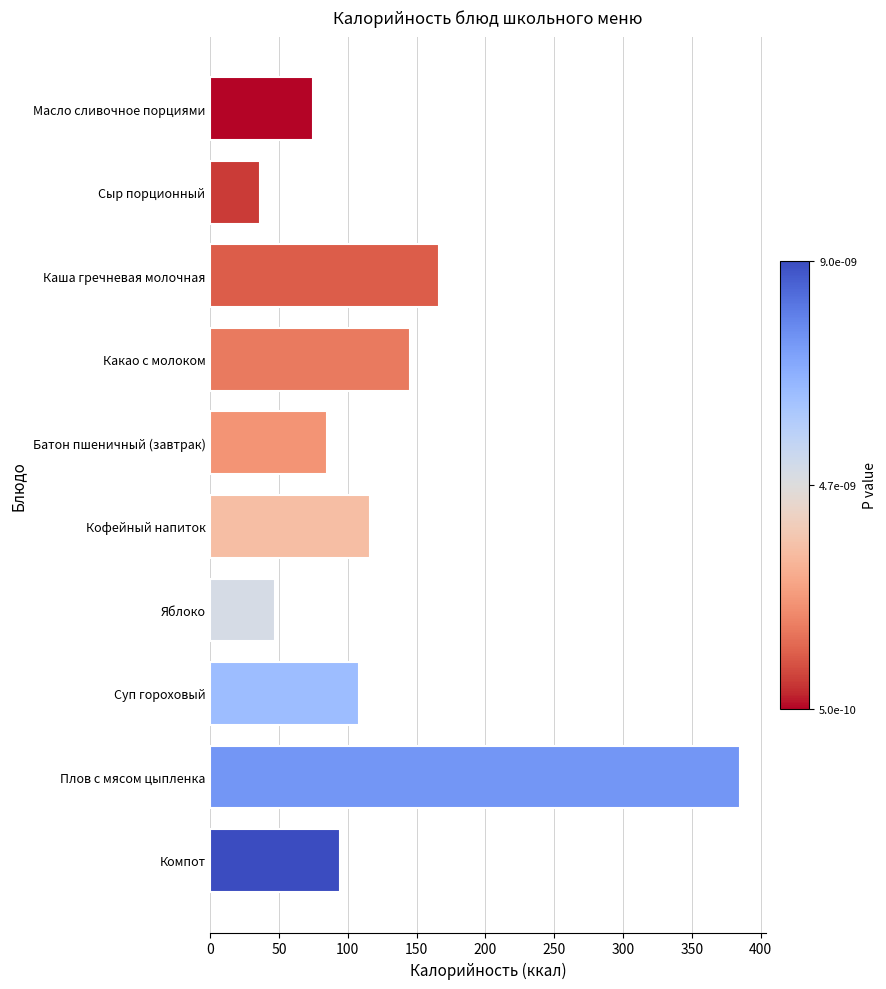

What is the difference between the second highest and minimum values?

129.6